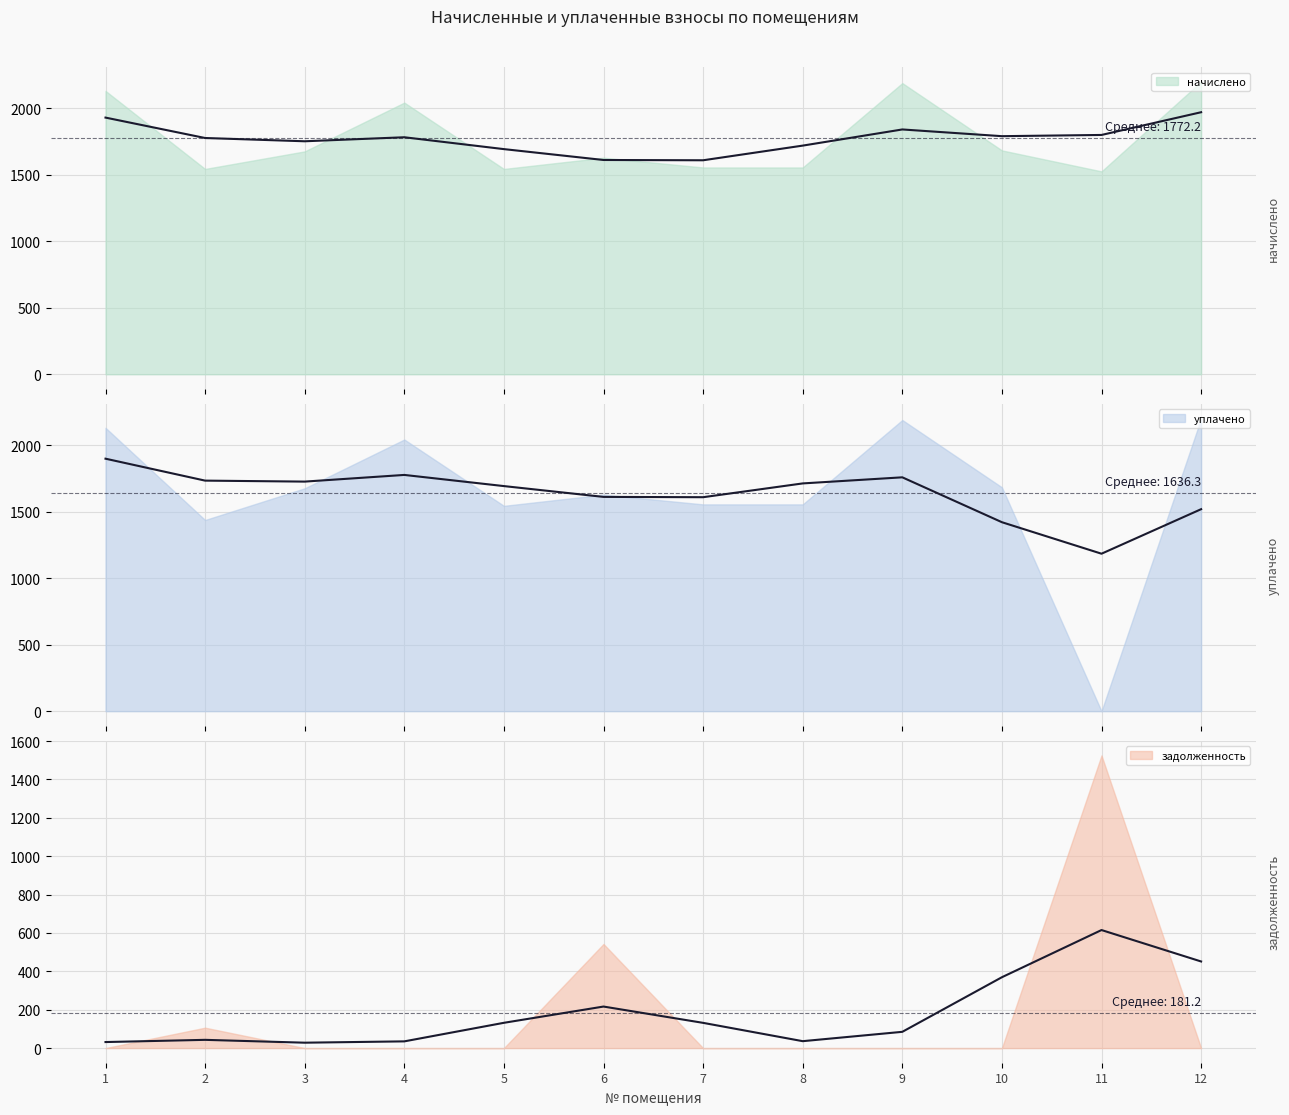

Reading left to right, what are all the values shown in this chart?

начислено: 2129.9	1543.4	1675.3	2042.0	1543.4	1627.7	1554.4	1554.4	2188.6	1682.7	1525.0	2199.6
уплачено: 2129.9	1437.0	1675.3	2042.0	1543.4	1627.7	1554.4	1554.4	2188.6	1682.7	0.0	2199.6
задолженность: 0.0	106.3	0.0	0.0	0.0	542.6	0.0	0.0	0.0	0.0	1525.0	0.0